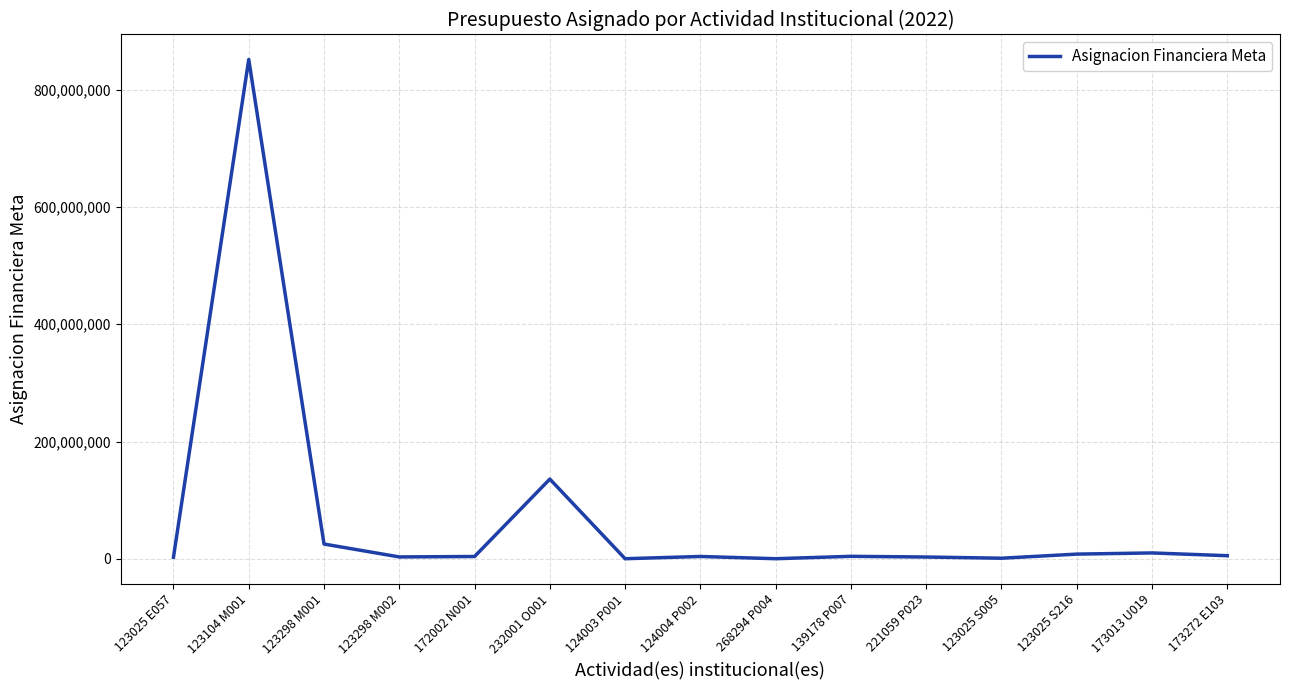

Which label corresponds to the largest value in the chart?

123104 M001